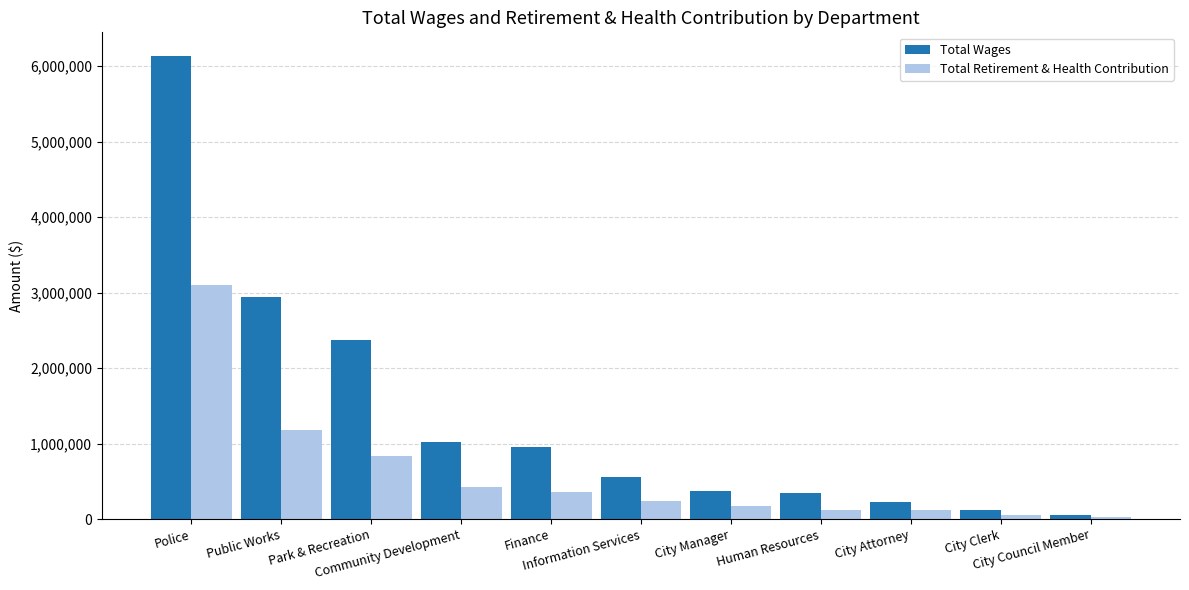

Count the number of categories in the chart.

11